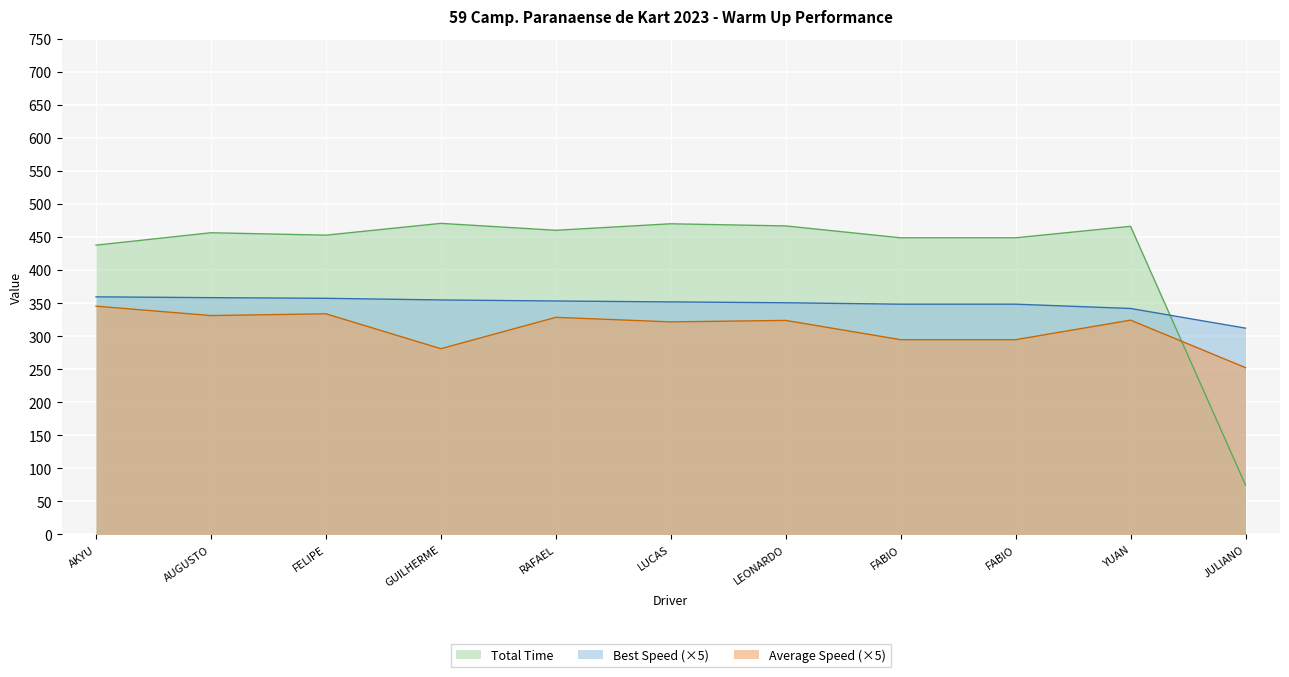

What are all the series names shown in the legend?

Total Time, Best Speed (×5), Average Speed (×5)